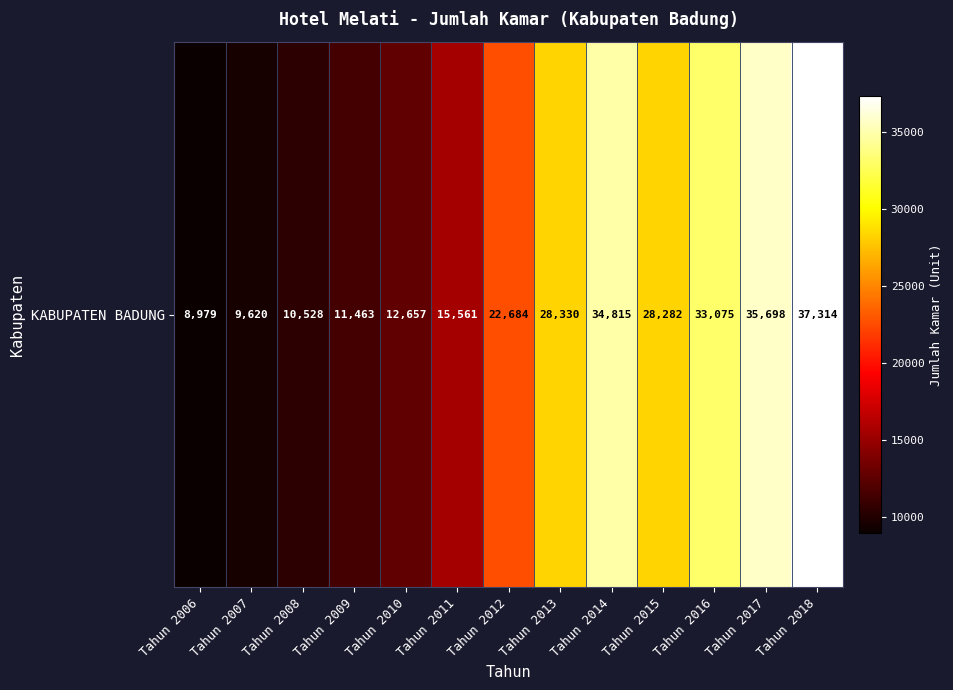

Between Tahun 2006 and Tahun 2007, which is larger?

Tahun 2007